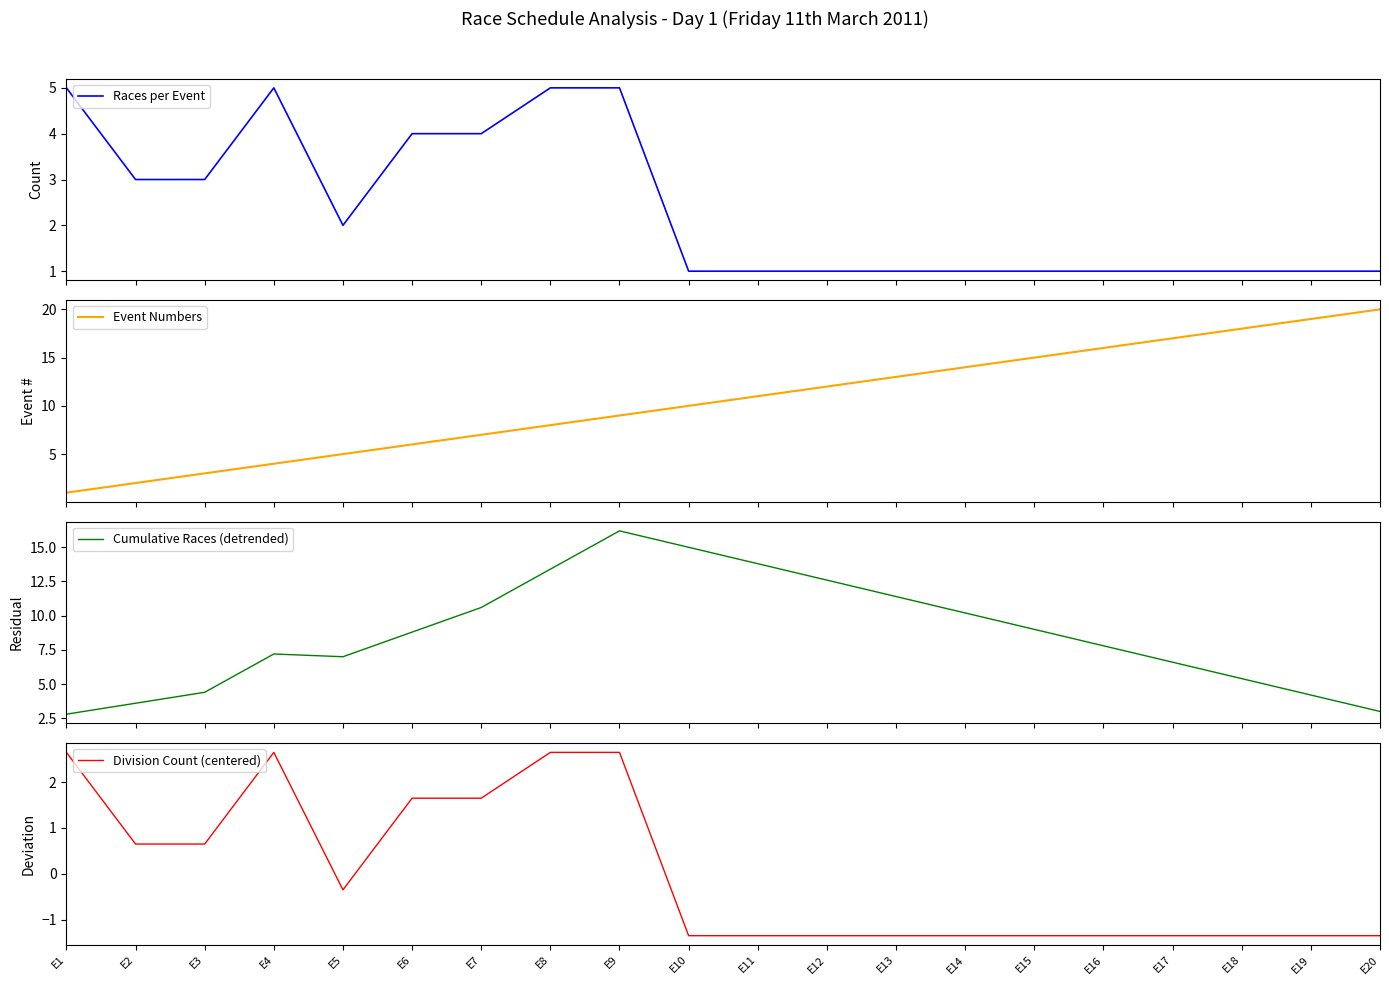

What is the value of the Division Count (centered) point at the 7th from the left?

1.6